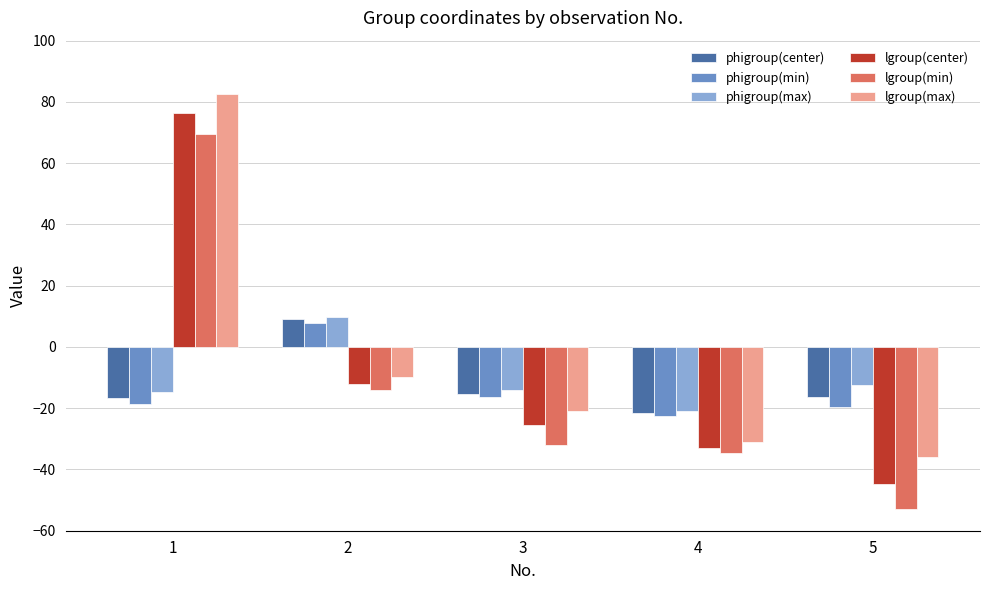

What is the total value across all series at 1?

178.6